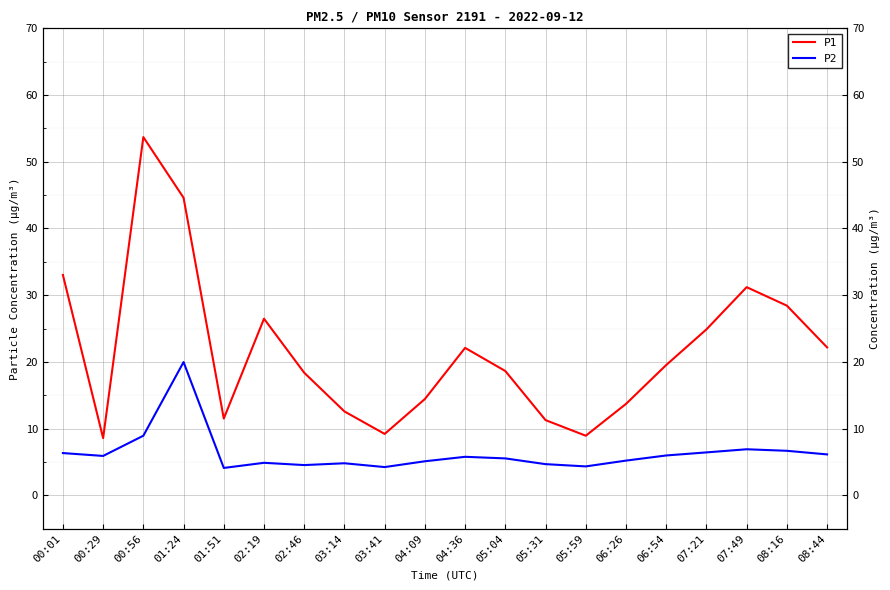

How many lines are shown in the chart?

2